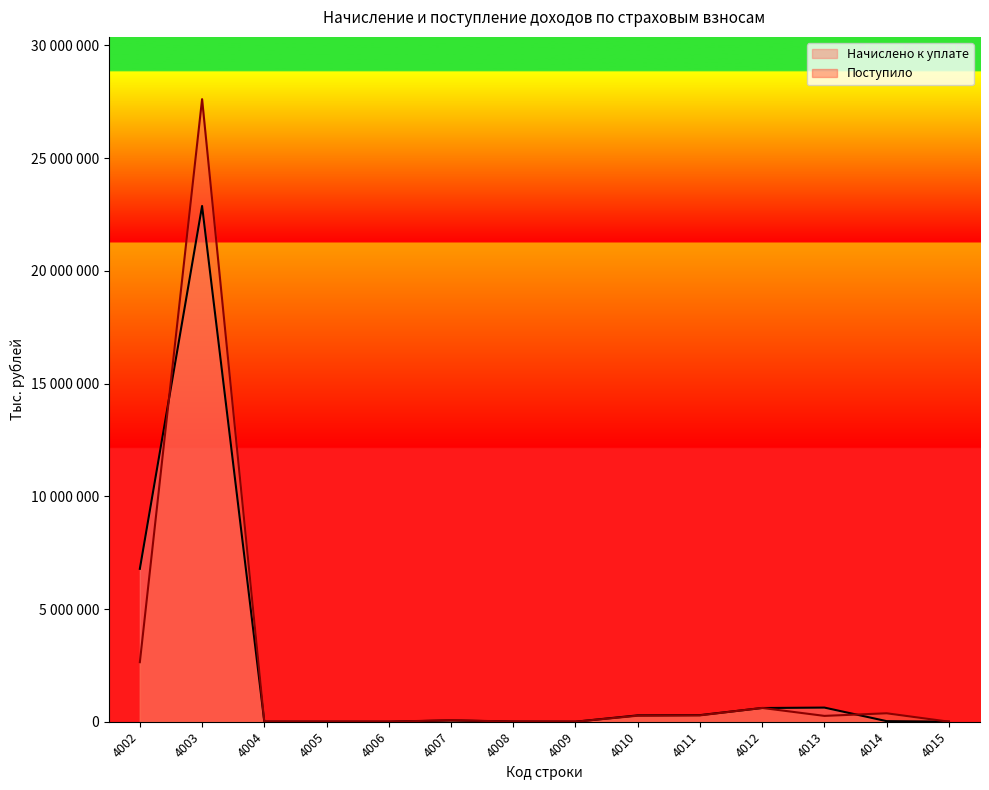

At which category does the chart reach its minimum across all series?

4006